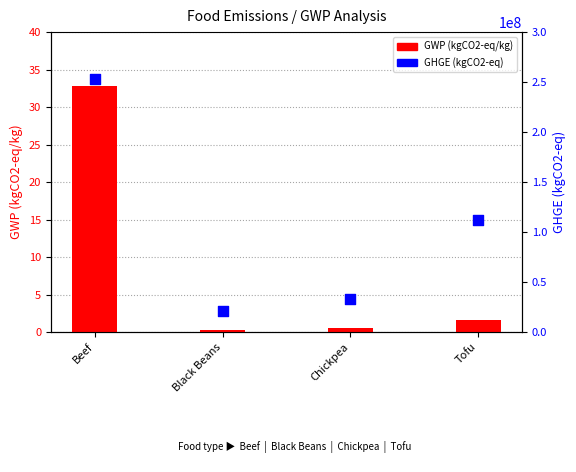

Which series reaches the minimum Y coordinate?

GWP (kgCO2-eq/kg)